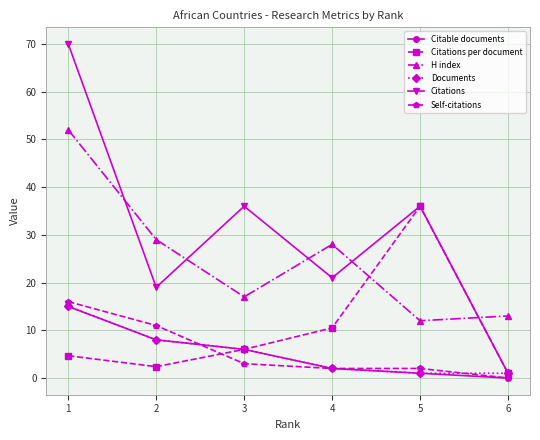

True or false: Citable documents has a value of 10.5 at 2.

False